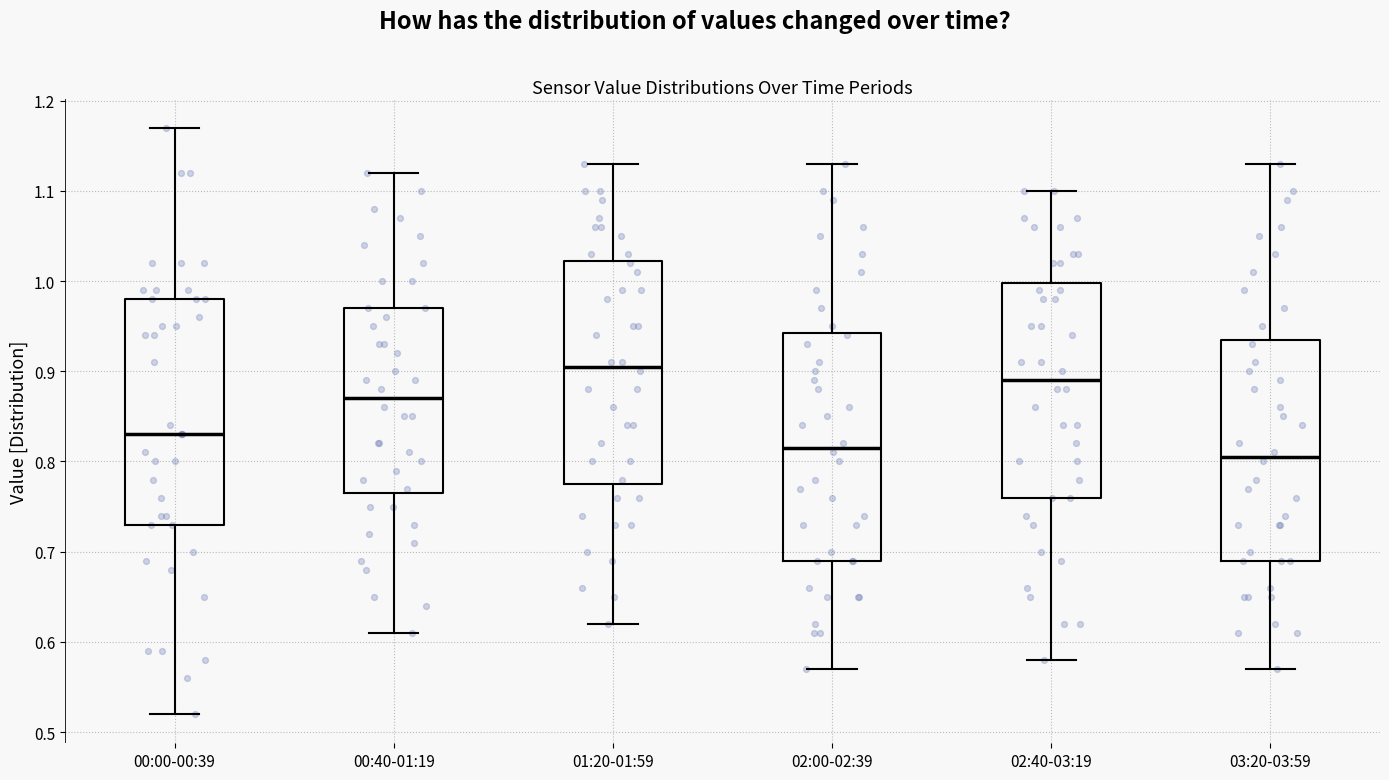

Where does the median line of the box for 02:40-03:19 sit on the y-axis? The values are not printed on the chart, so give them approximately, as read against the axis.

0.89